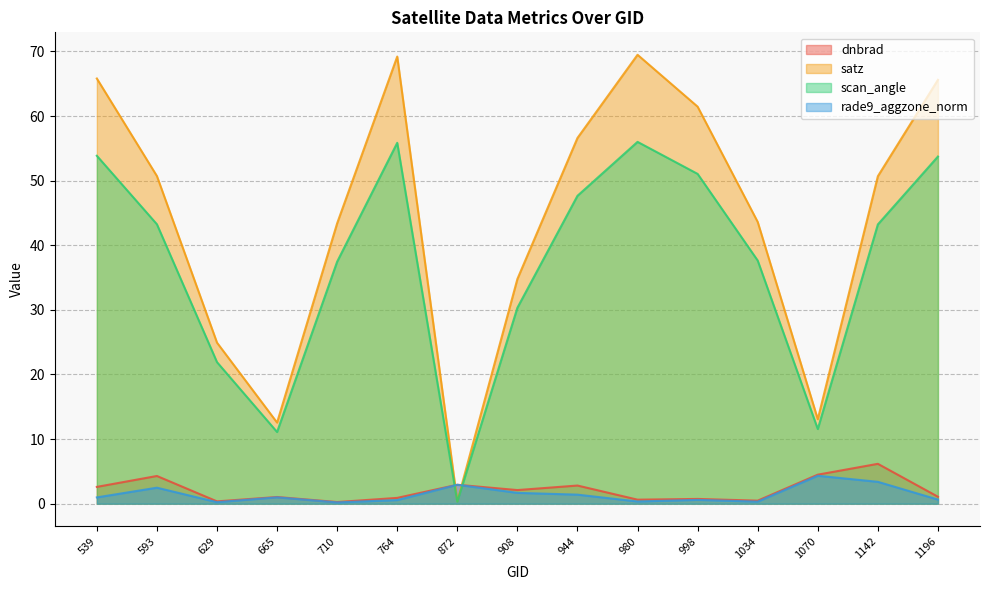

Does the chart have visible grid lines?

Yes